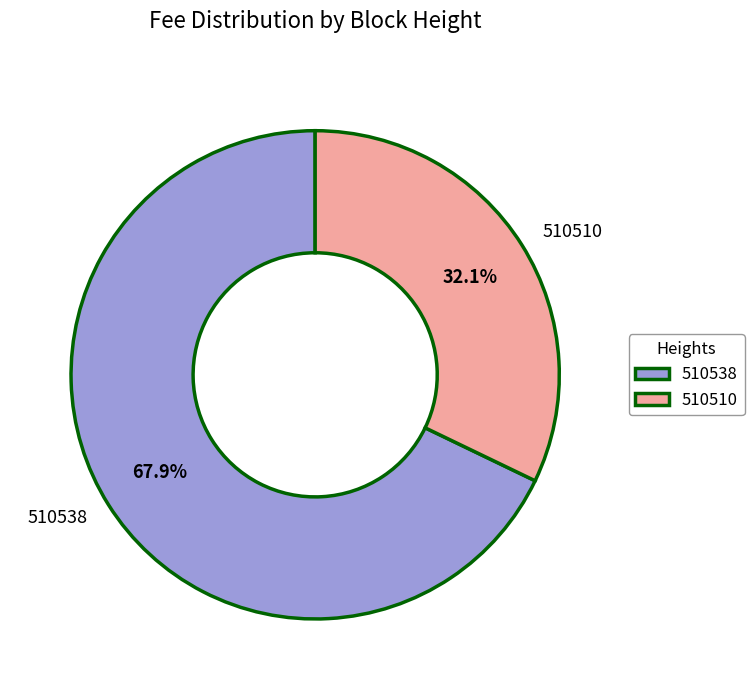

To the nearest percent, what is the average slice percentage?

50%